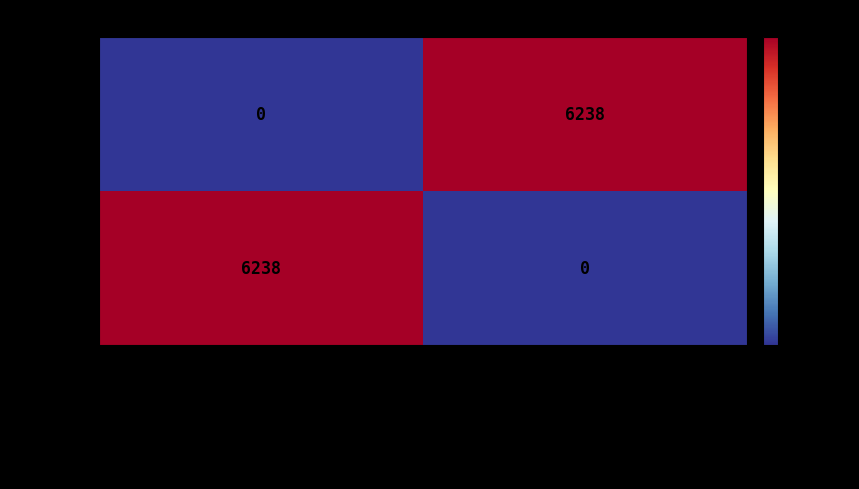

How many values in the 286525 series are below 6238?

1